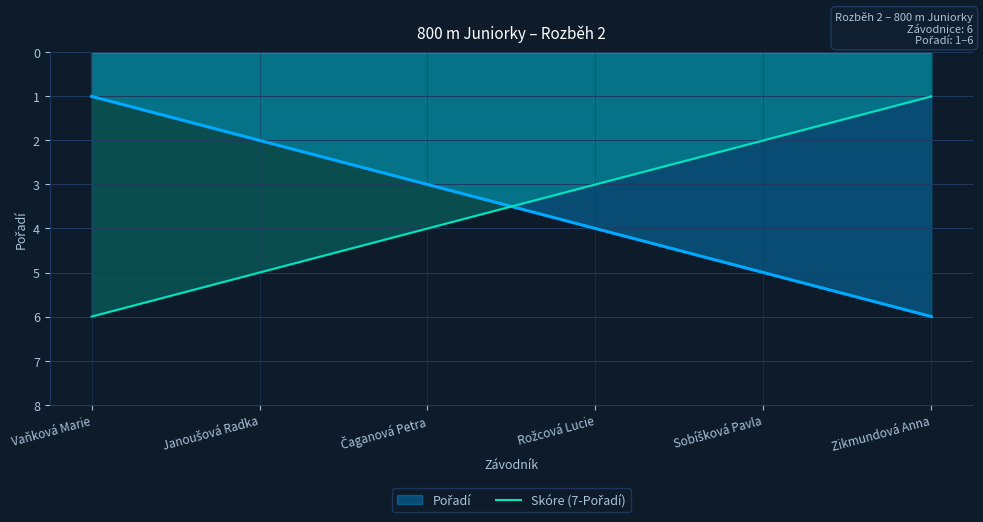

What is the greatest value displayed?

6